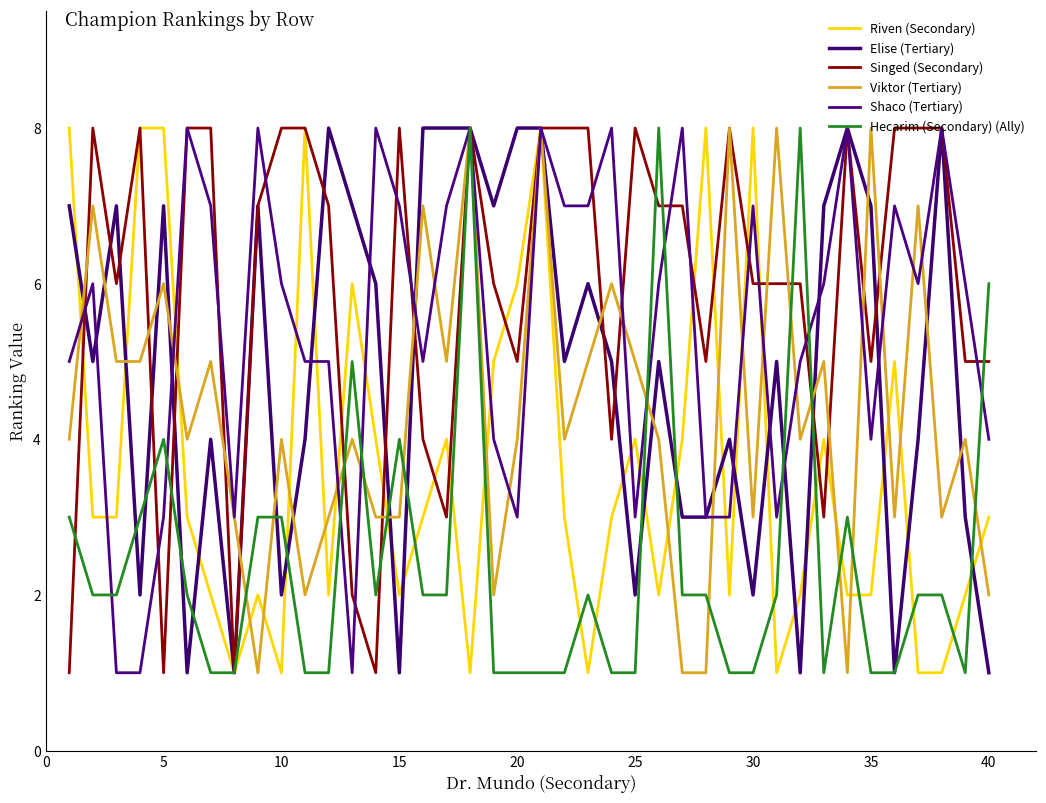

How many lines are shown in the chart?

6